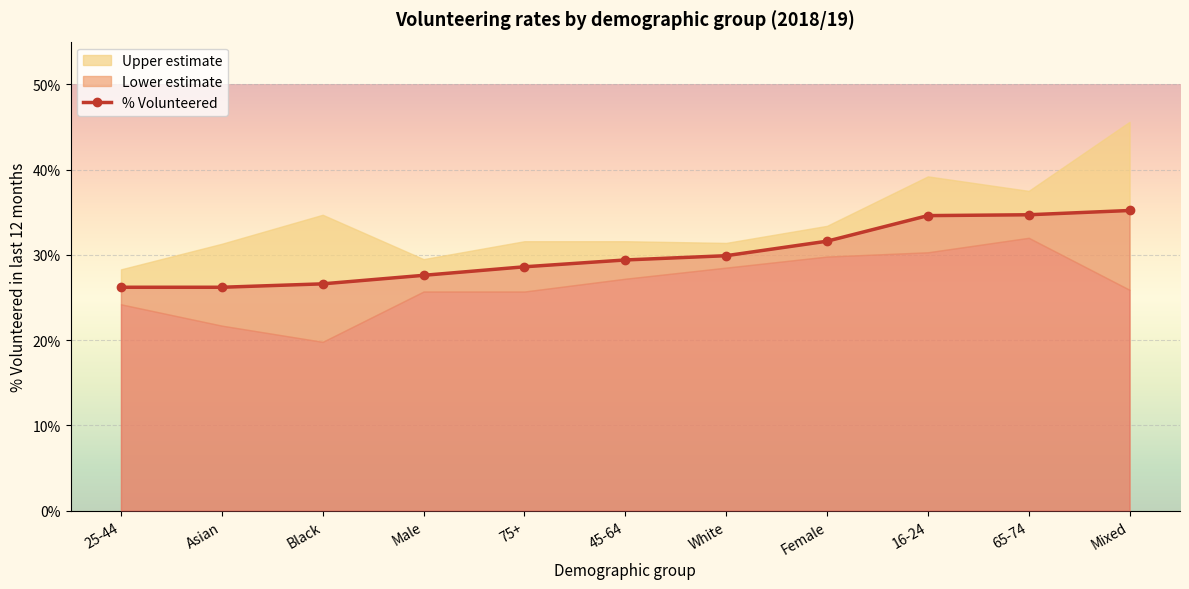

What is the minimum value for Upper estimate?

28.3